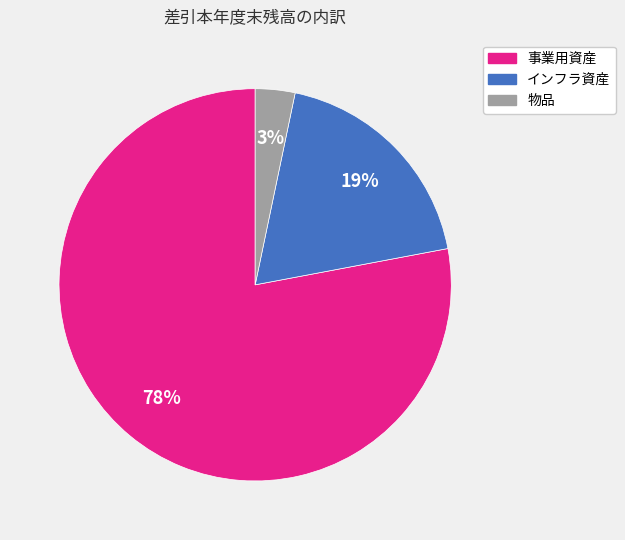

To the nearest percent, what portion does インフラ資産 represent?

19%